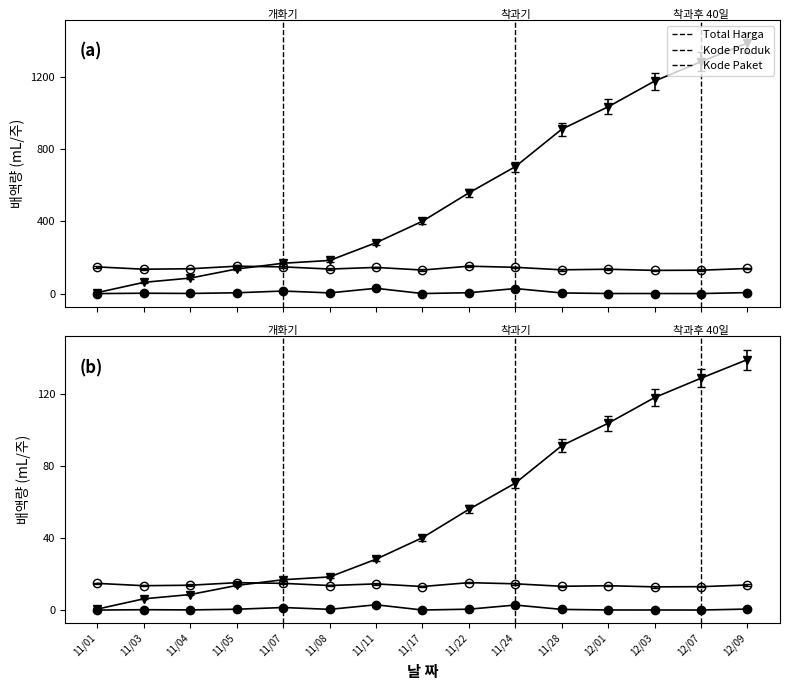

Is the value of Kode Produk (avg) at 11/01 greater than the value of Total Harga (M) at 12/07?

Yes